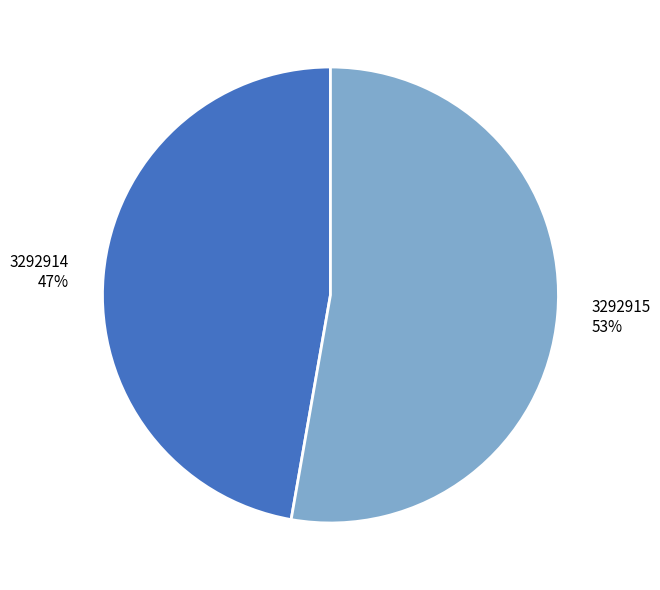

The 3292914 slice represents 42% of the pie. True or false?

False